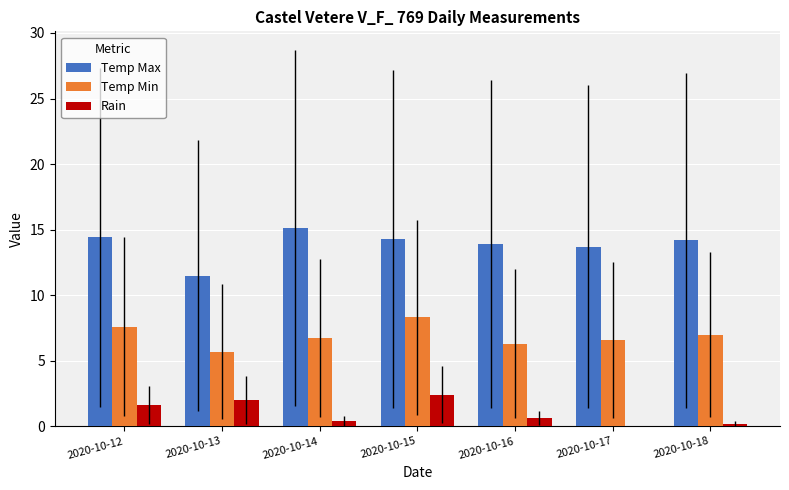

The value of Temp Max at 2020-10-16 is 25.0. True or false?

False